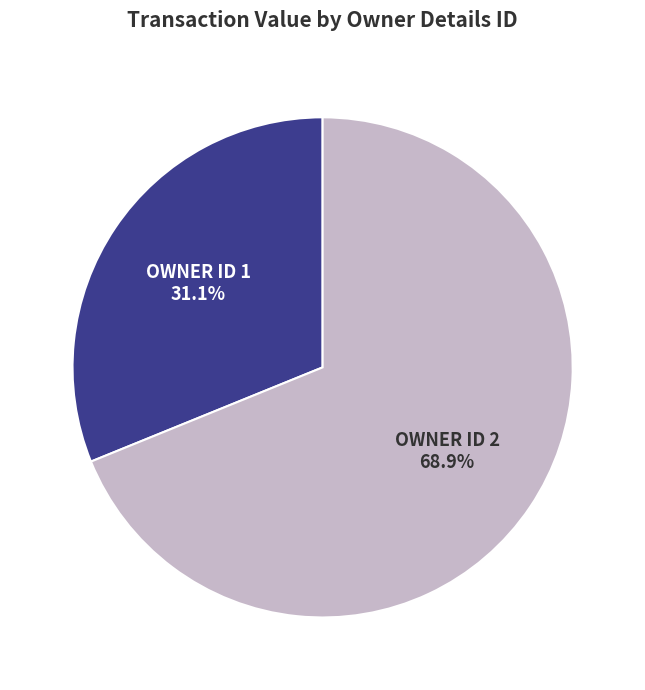

Is there any slice that represents more than half of the pie?

Yes